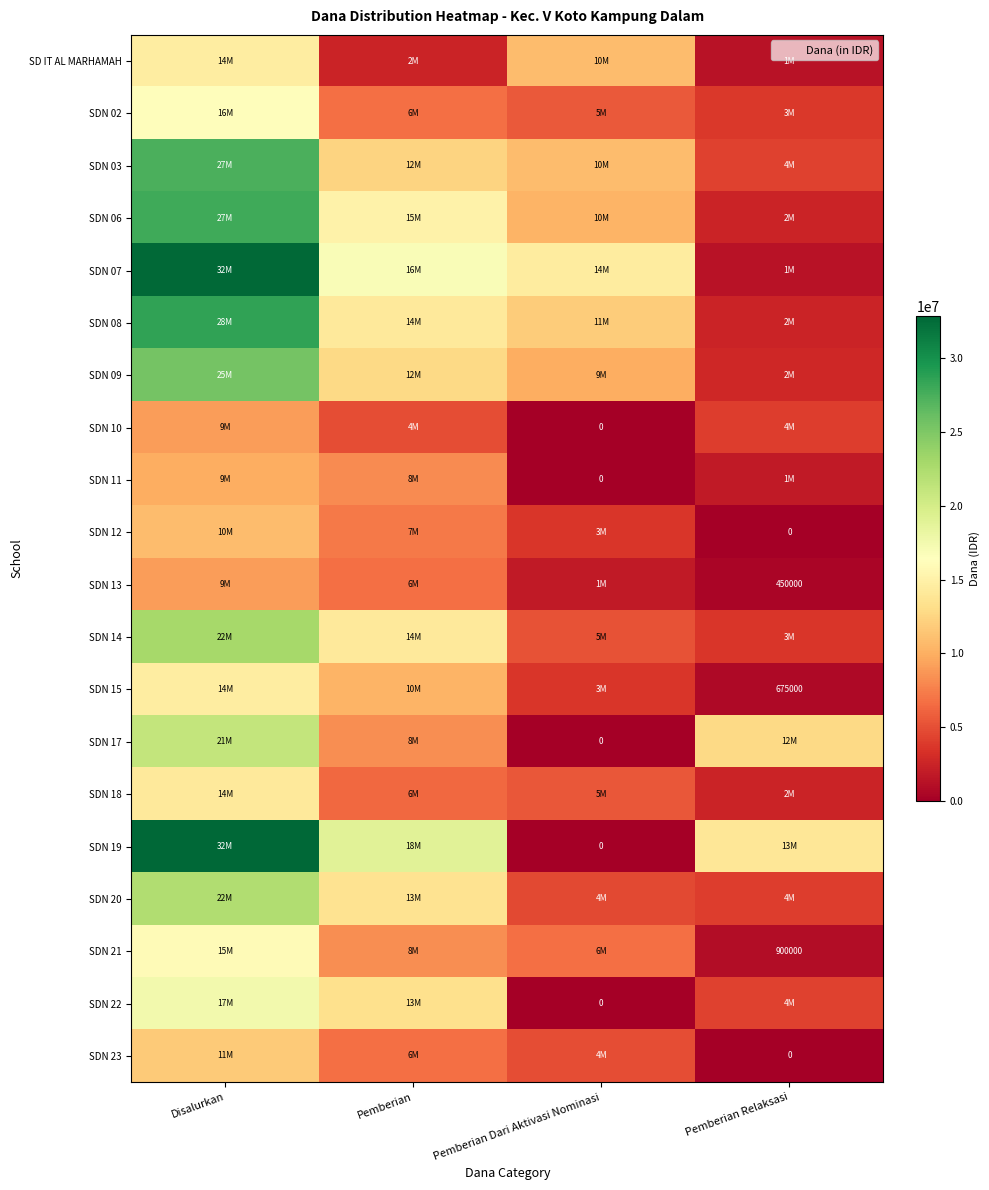

Which has a higher value, Disalurkan or Pemberian?

Disalurkan